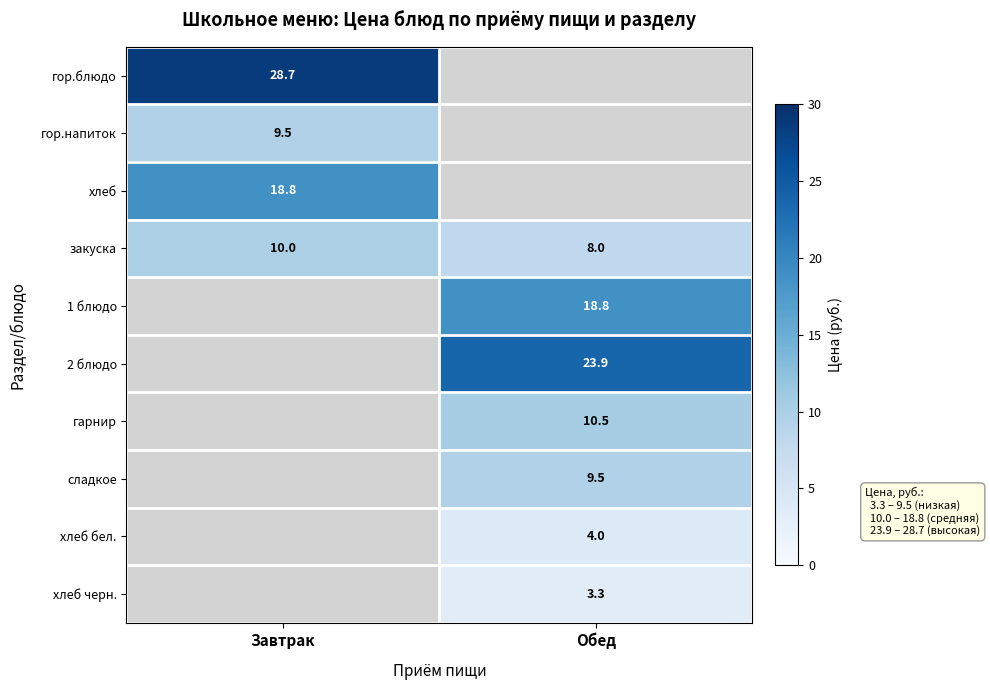

What is the average value of the закуска series?

9.0